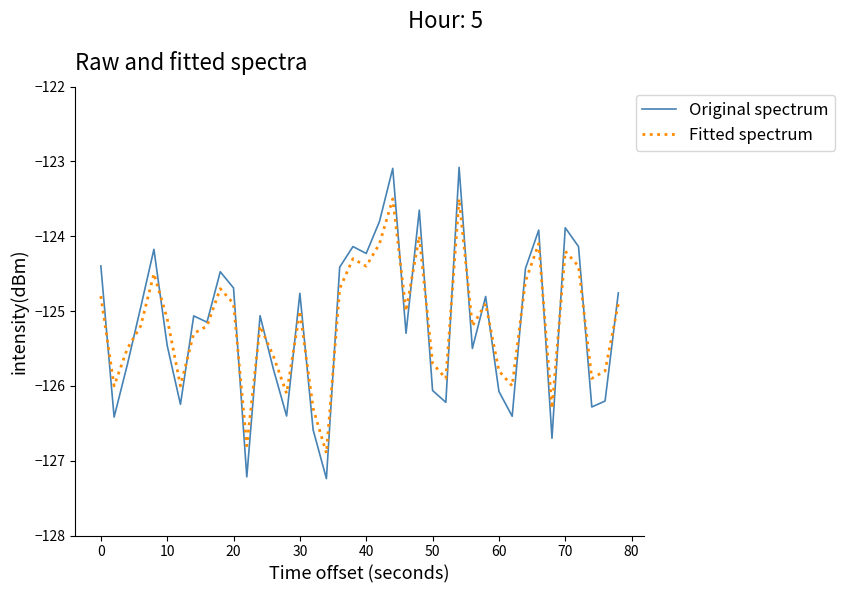

Which series has the largest range (max minus min)?

Original spectrum